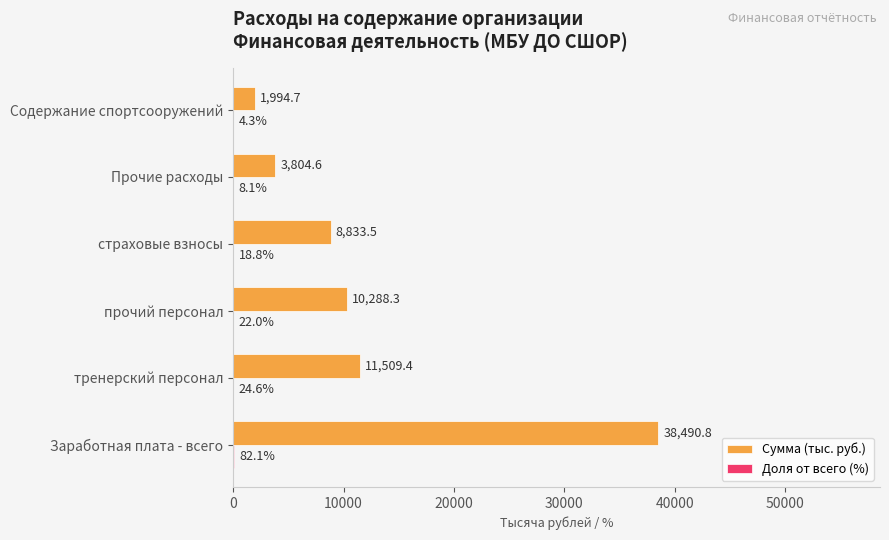

The value of Сумма (тыс. руб.) at тренерский персонал is 11509.4. True or false?

True